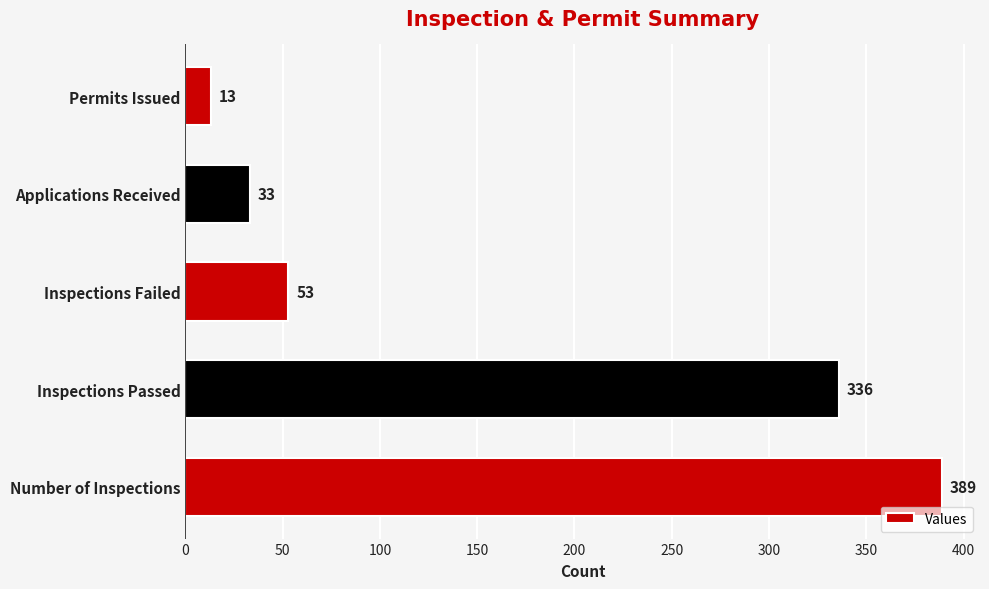

List the labels in order of value, largest first.

Number of Inspections, Inspections Passed, Inspections Failed, Applications Received, Permits Issued